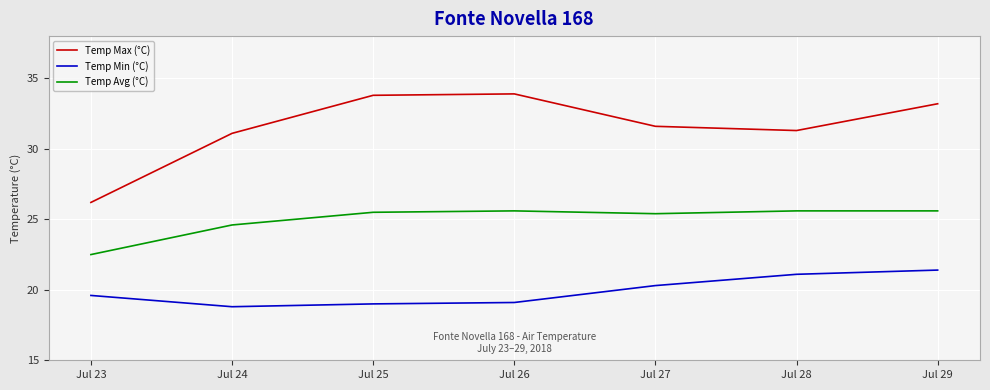

At which label is Temp Max (°C) closest to 30?

Jul 24